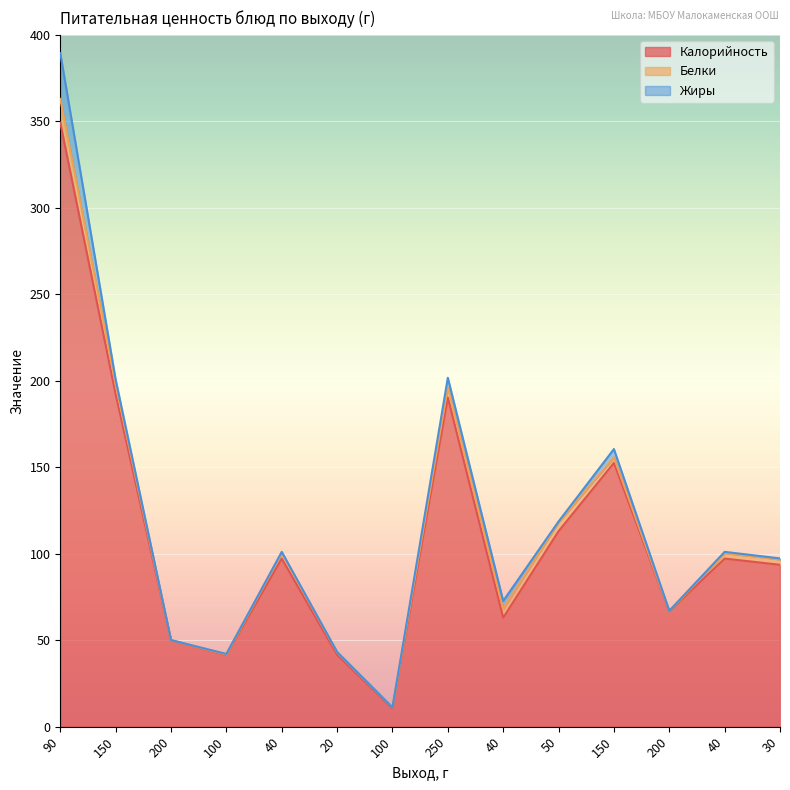

The Жиры series shows 26.5 at 90. True or false?

True